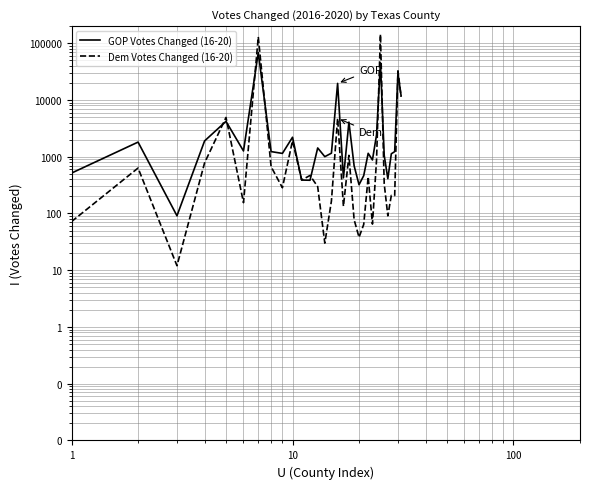

What are all the series names shown in the legend?

GOP Votes Changed (16-20), Dem Votes Changed (16-20)